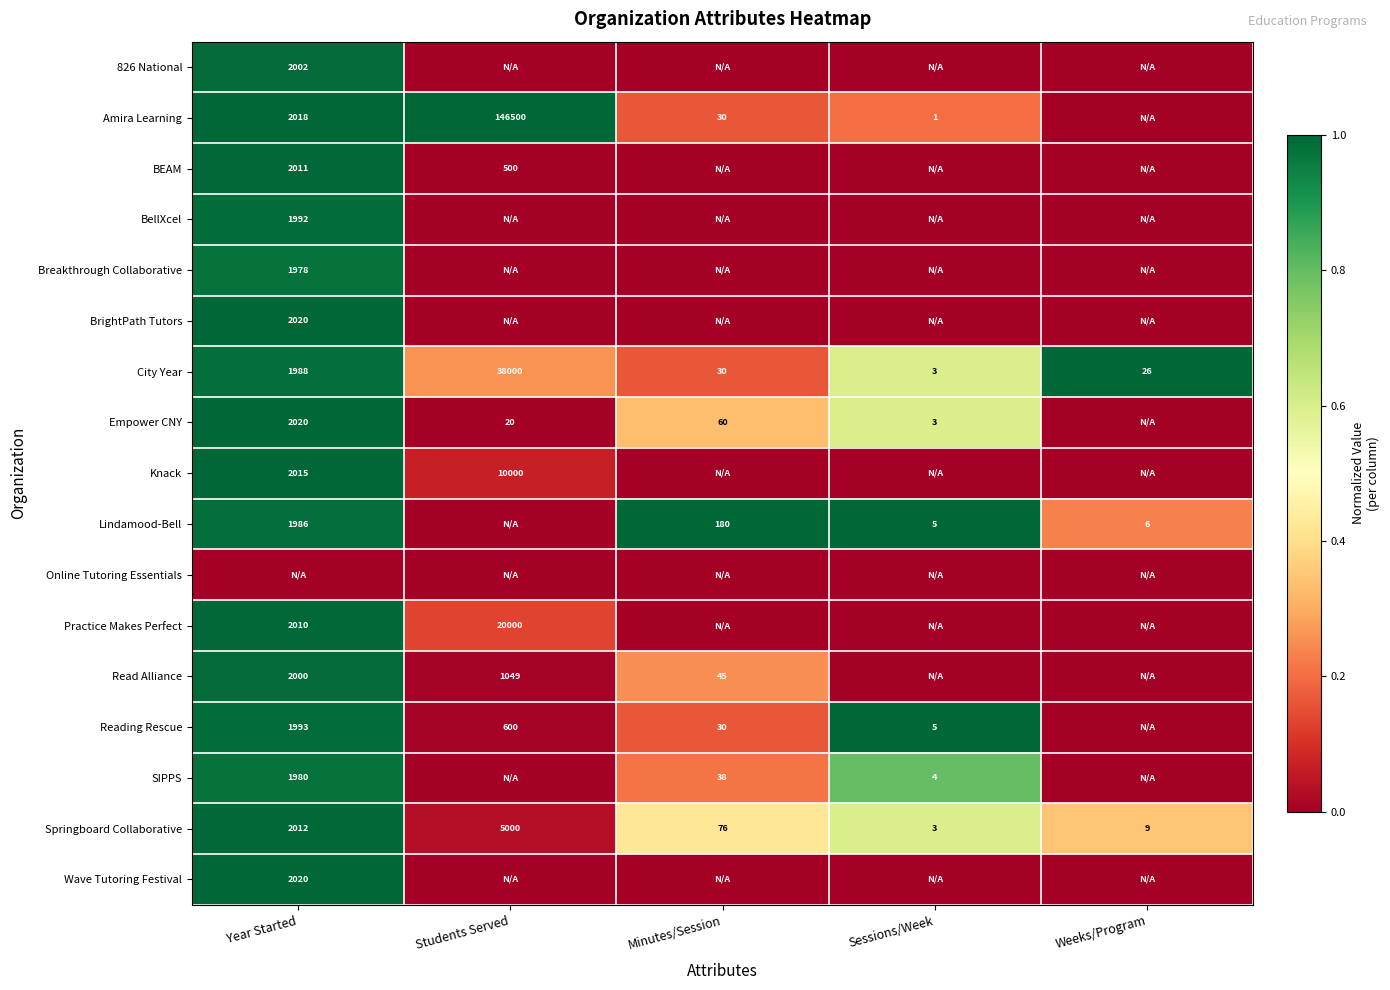

Which label corresponds to the largest value in the chart?

Students Served